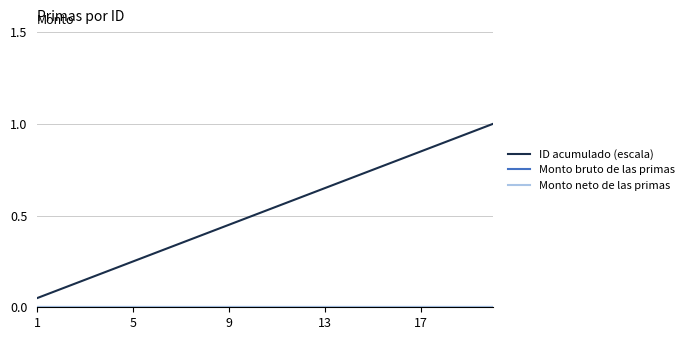

Does the chart have visible grid lines?

Yes